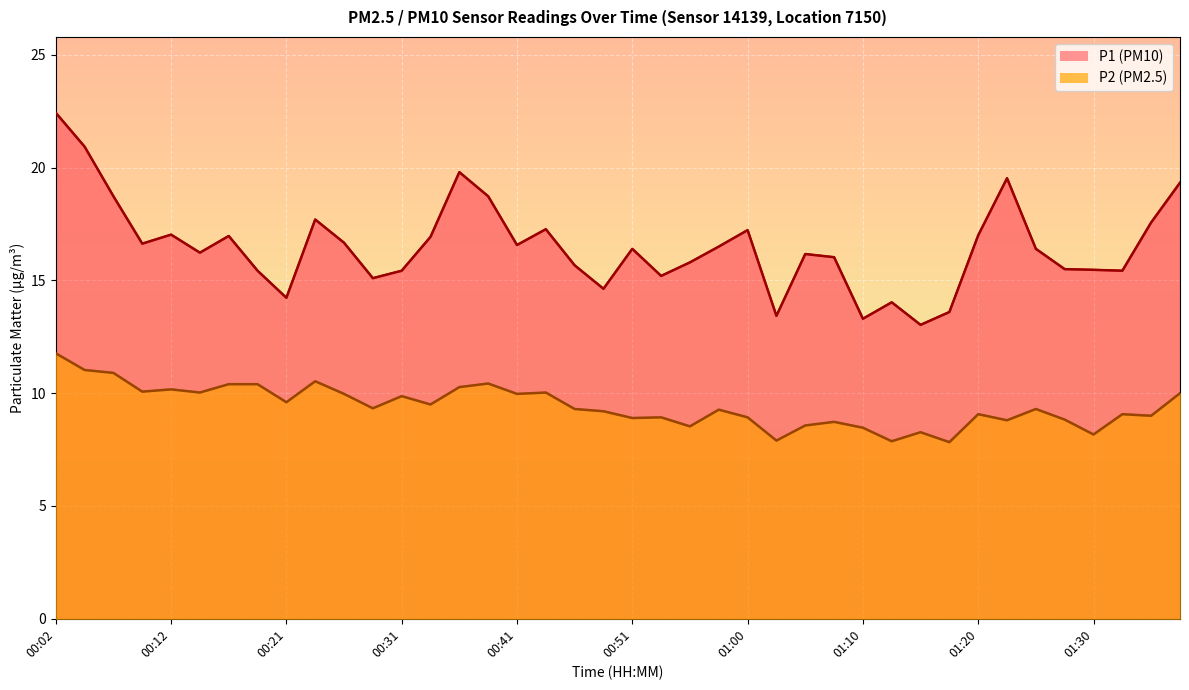

Is it true that P2 equals 7.0 at 00:02?

False